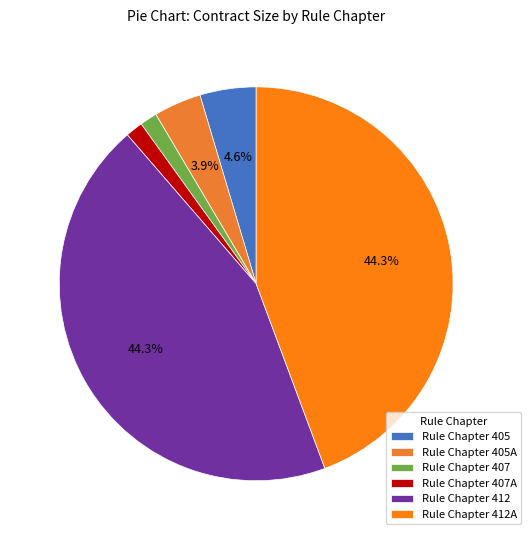

How many segments does this pie chart have?

6